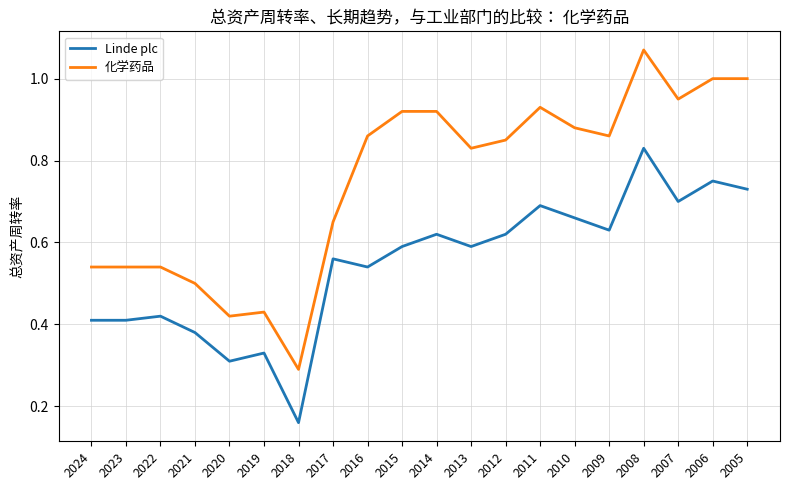

What is the total value across all series at 2011?

1.6